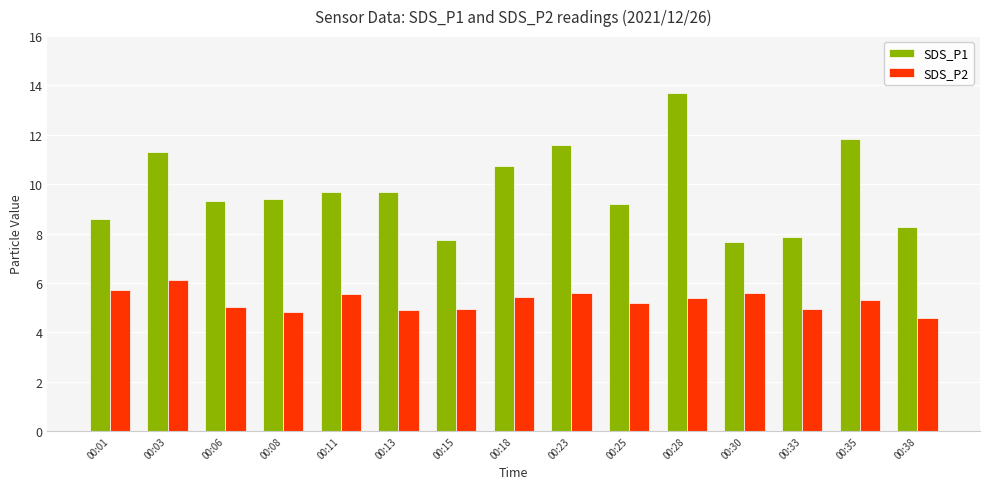

How many values in the SDS_P1 series are below 9?

5